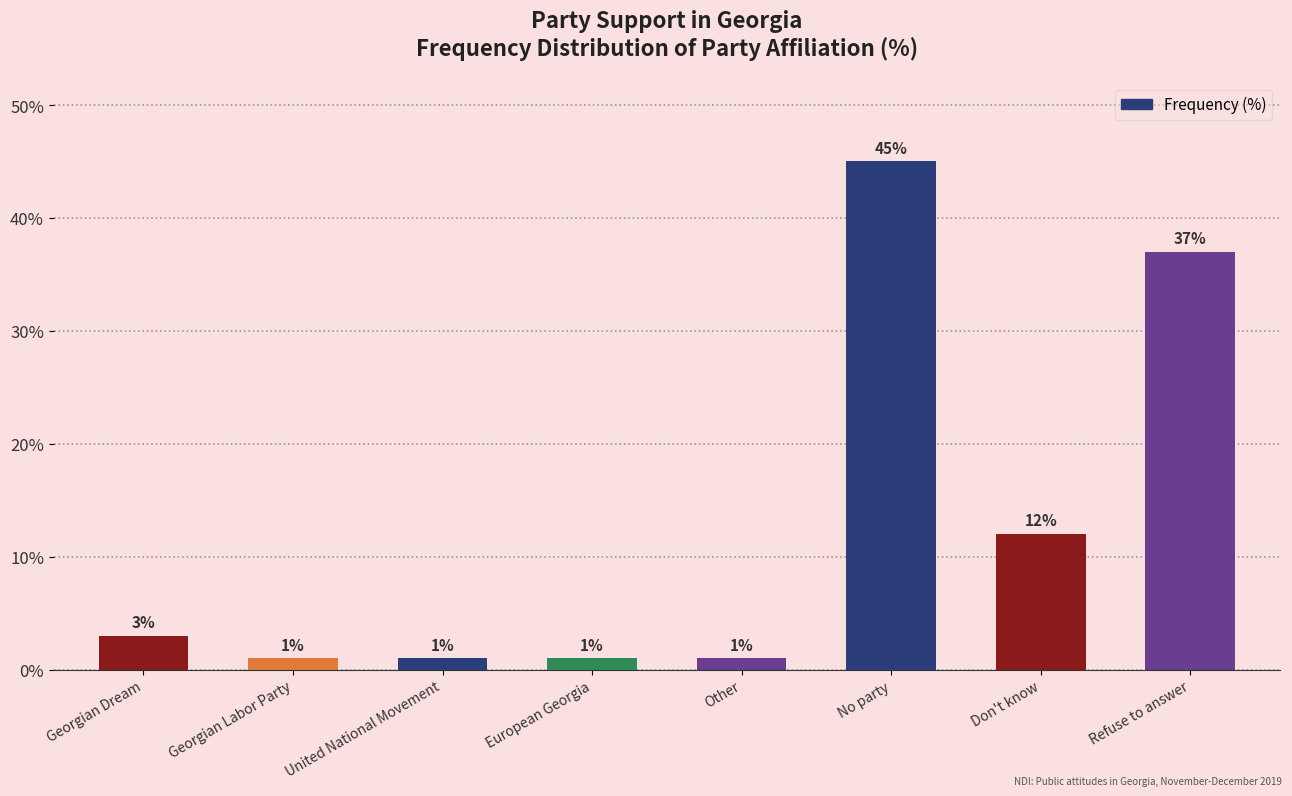

What position from the right is Refuse to answer?

1